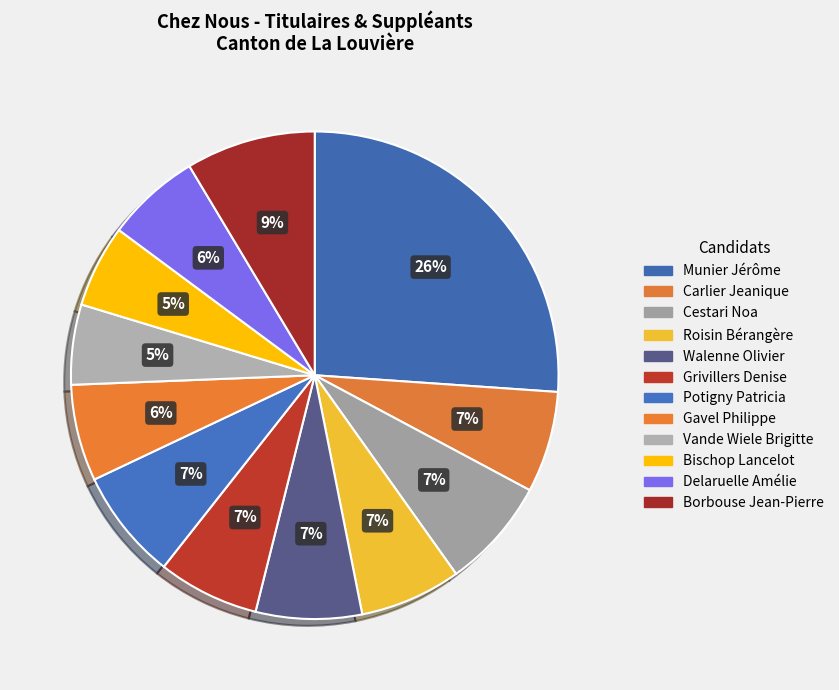

How many segments does this pie chart have?

12